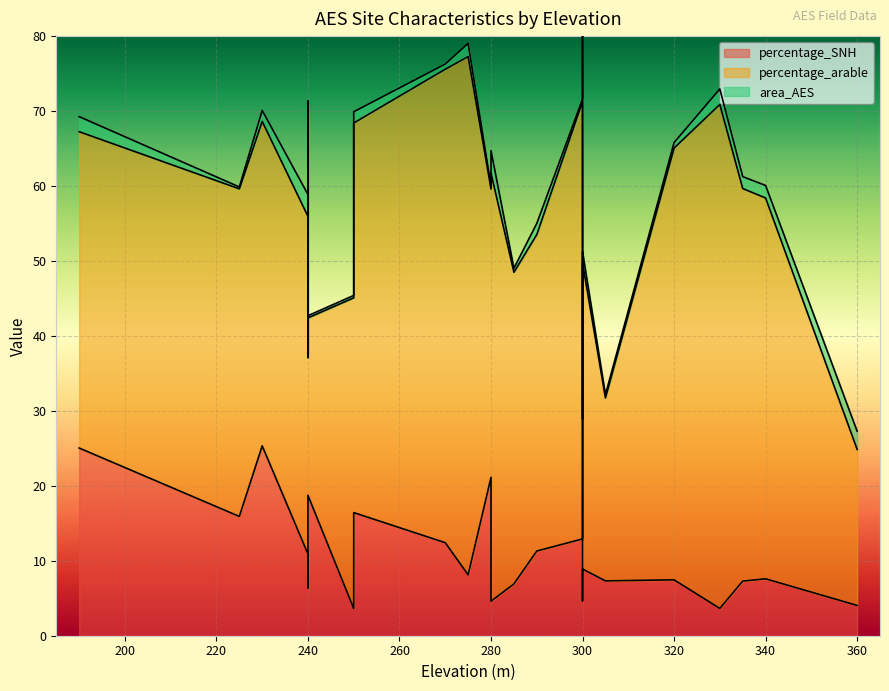

Is it true that percentage_arable equals 12.5 at 21?

False